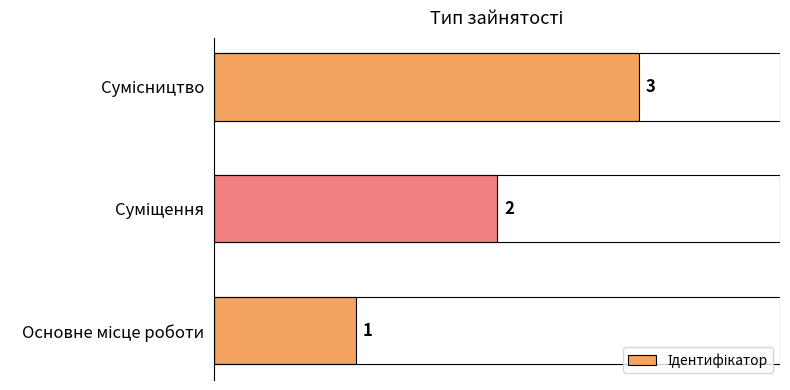

What is the sum of all values?

6